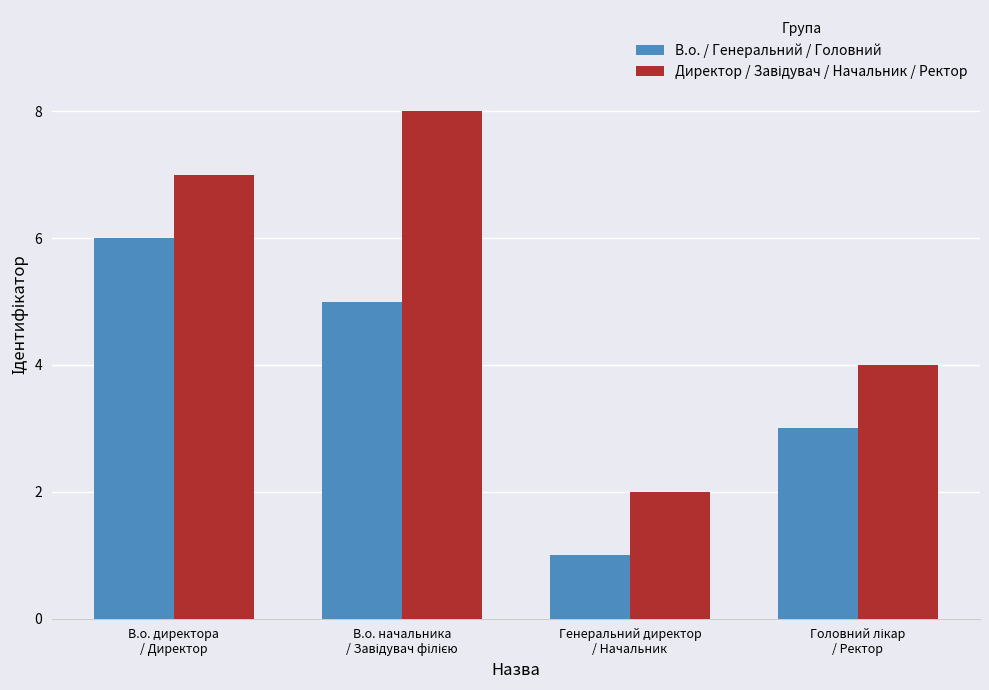

What is the greatest value displayed?

8